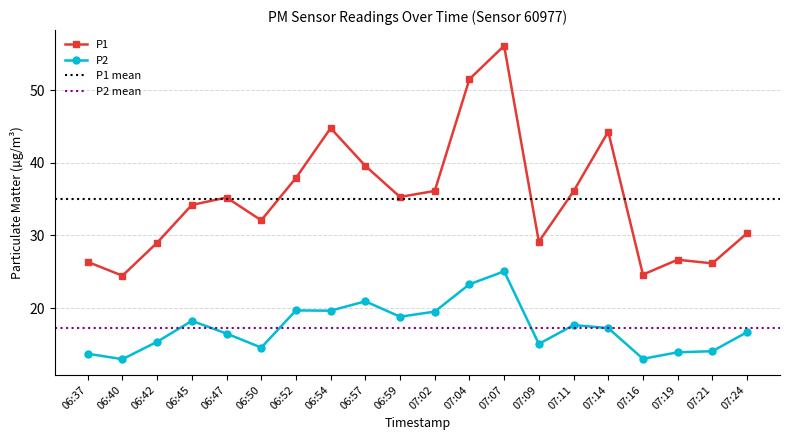

What are all the series names shown in the legend?

P1, P2